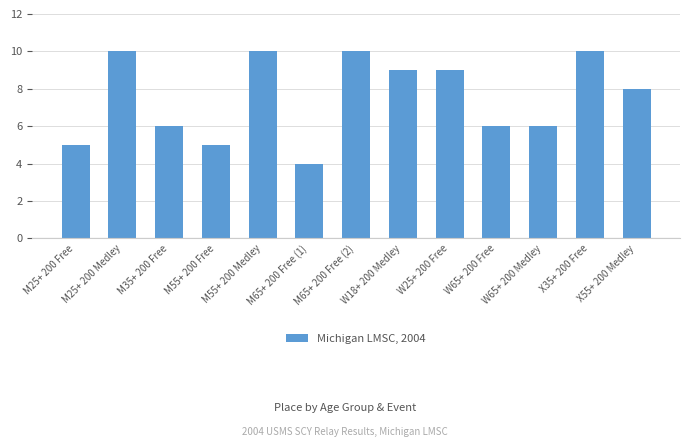

Which category has the lowest value across all series?

M65+ 200 Free (1)